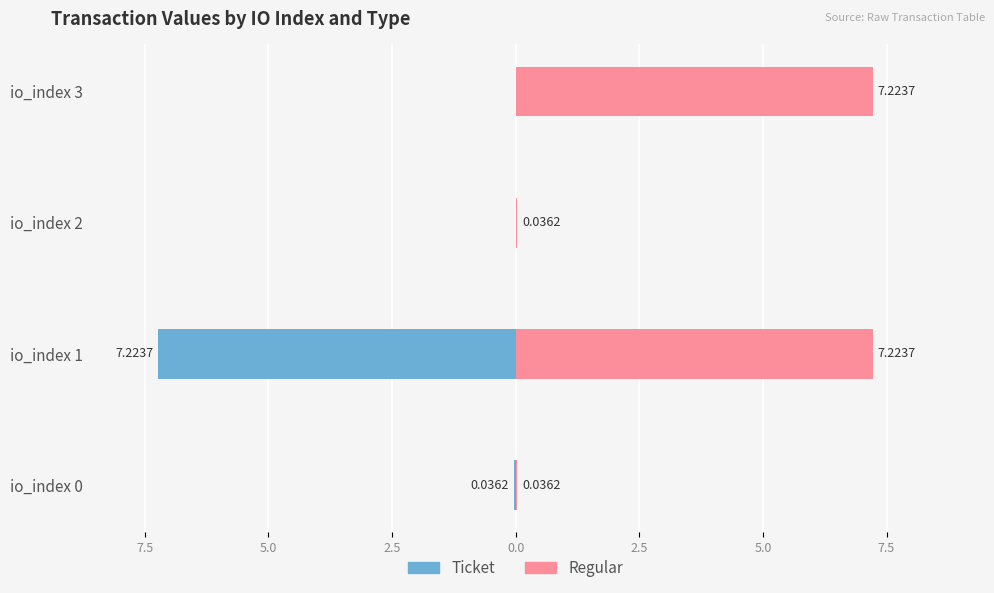

What is the difference between the maximum and minimum values in the Ticket series?

7.2